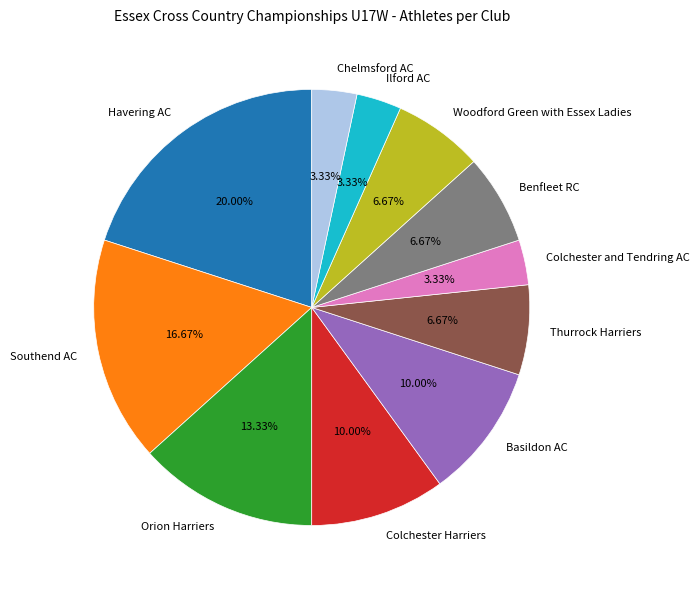

Between Chelmsford AC and Southend AC, which is larger?

Southend AC